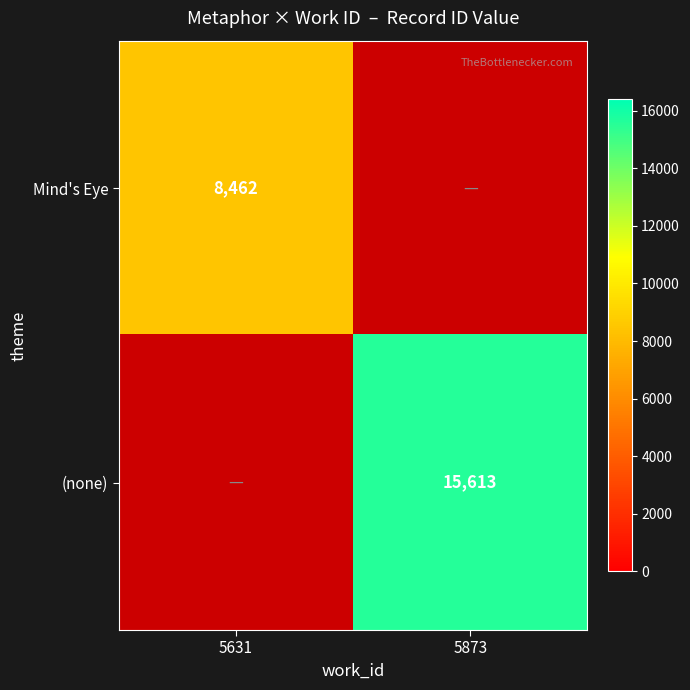

The (none) series shows 15613 at 5873. True or false?

True